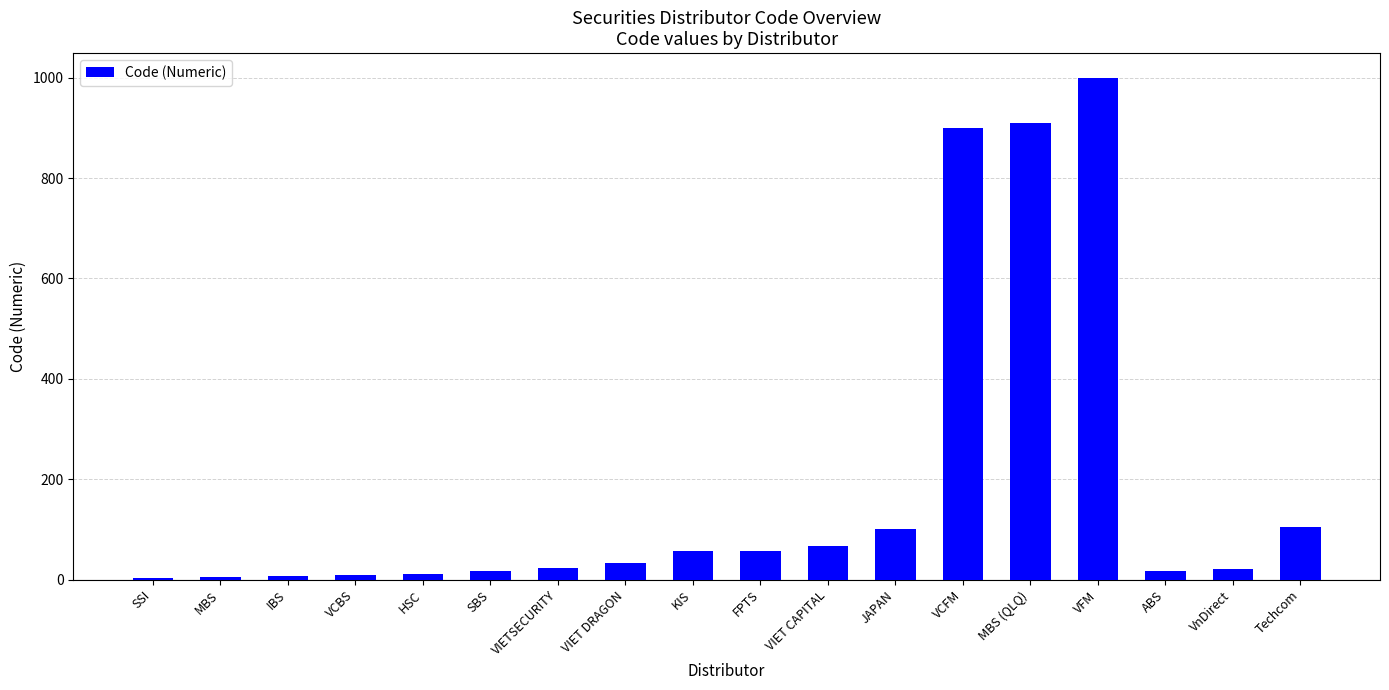

The value at JAPAN is 101. True or false?

True